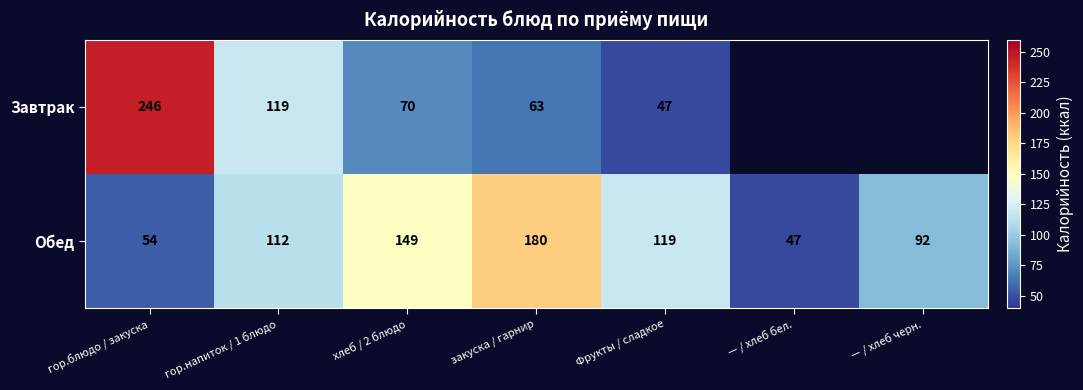

Read the Обед value at закуска / гарнир, to the nearest 50.

200